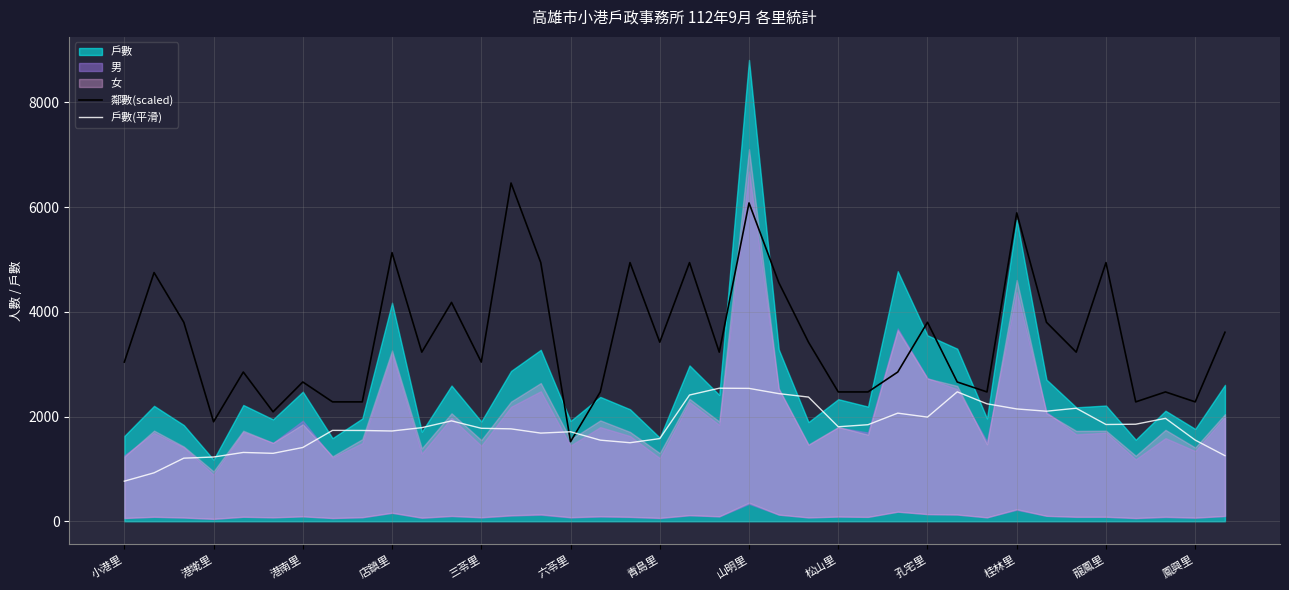

Is the value of 鄰數(scaled) at 小港里 greater than the value of 戶數(平滑) at 孔宅里?

Yes